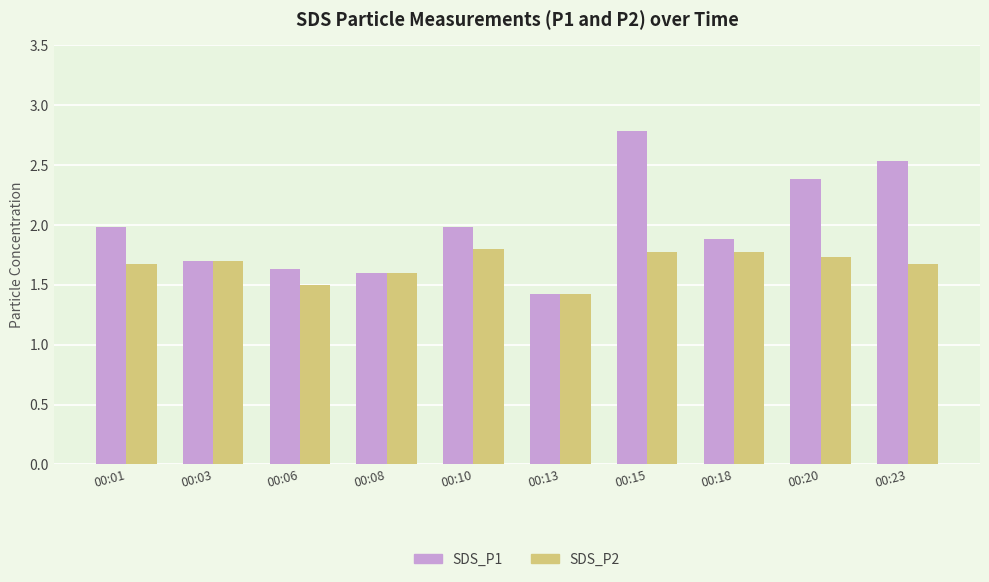

Count the number of categories in the chart.

10